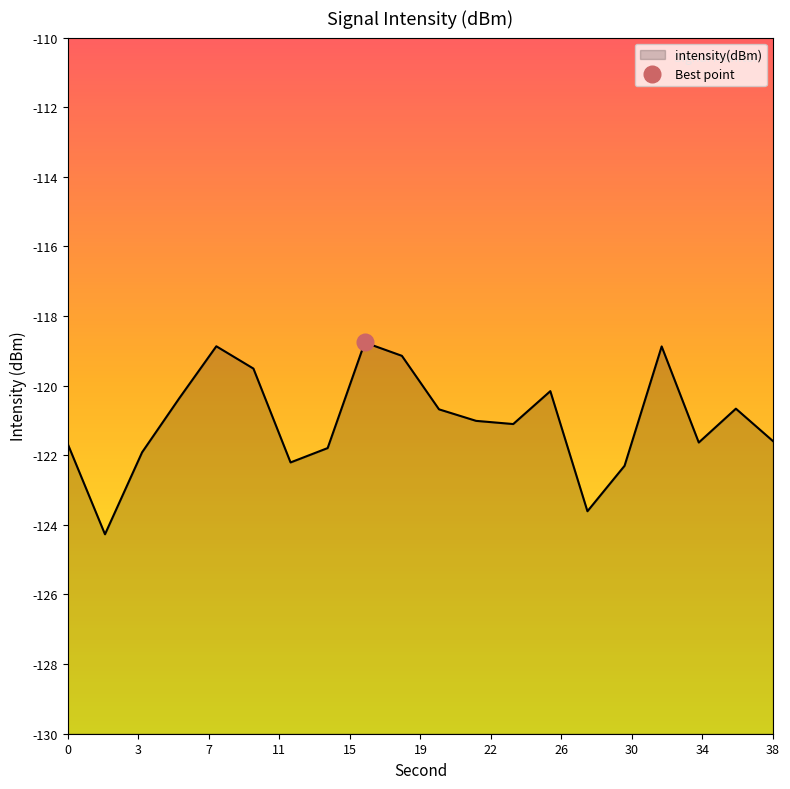

At which category does the data reach its first local valley?

2